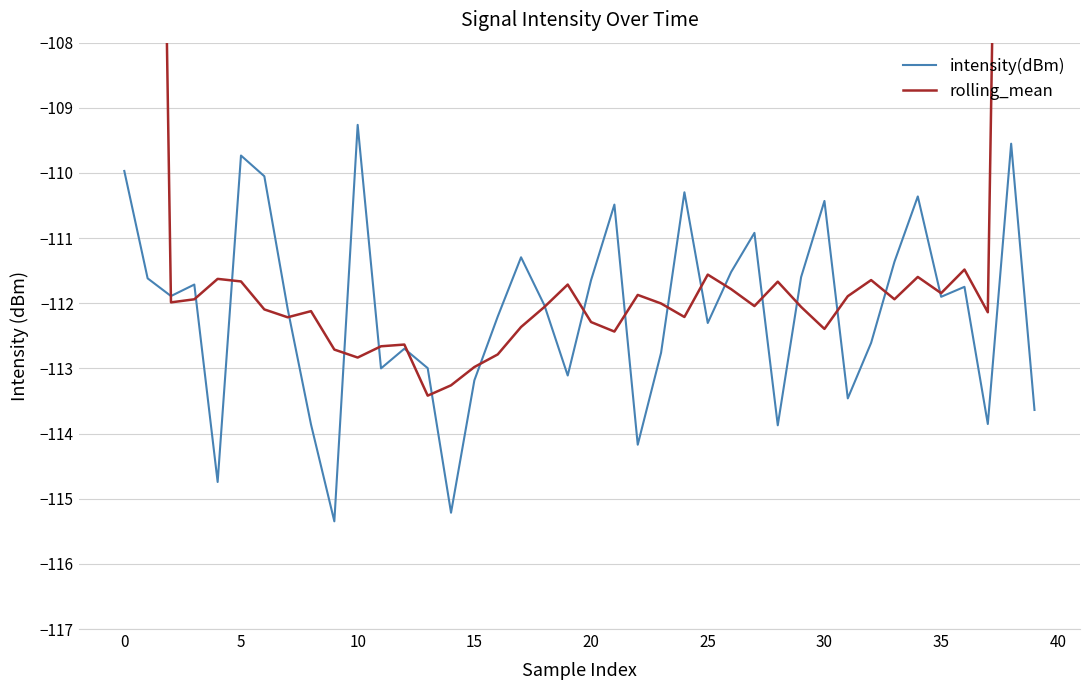

What is the label of the 35th point from the left?

34